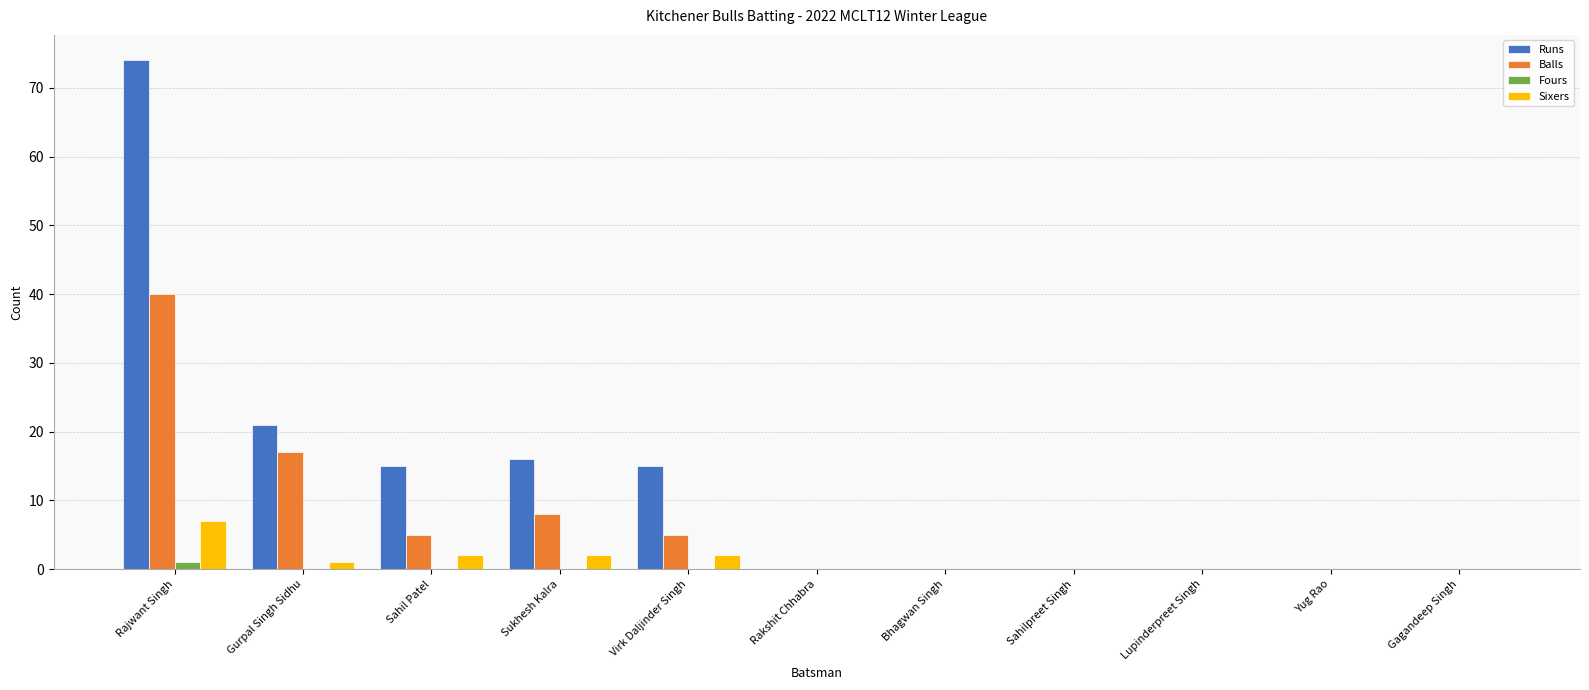

The value of Runs at Yug Rao is -37. True or false?

False